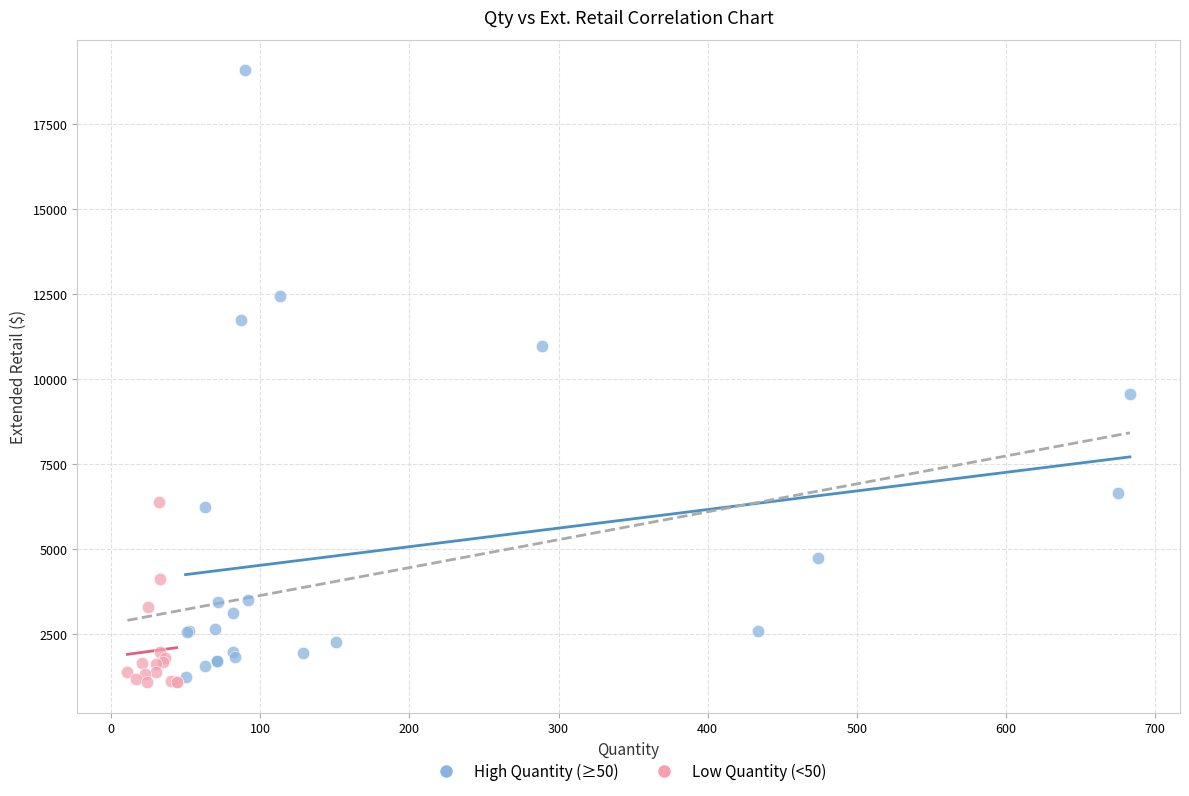

Which series has the largest Y range (max minus min)?

High Quantity (≥50)